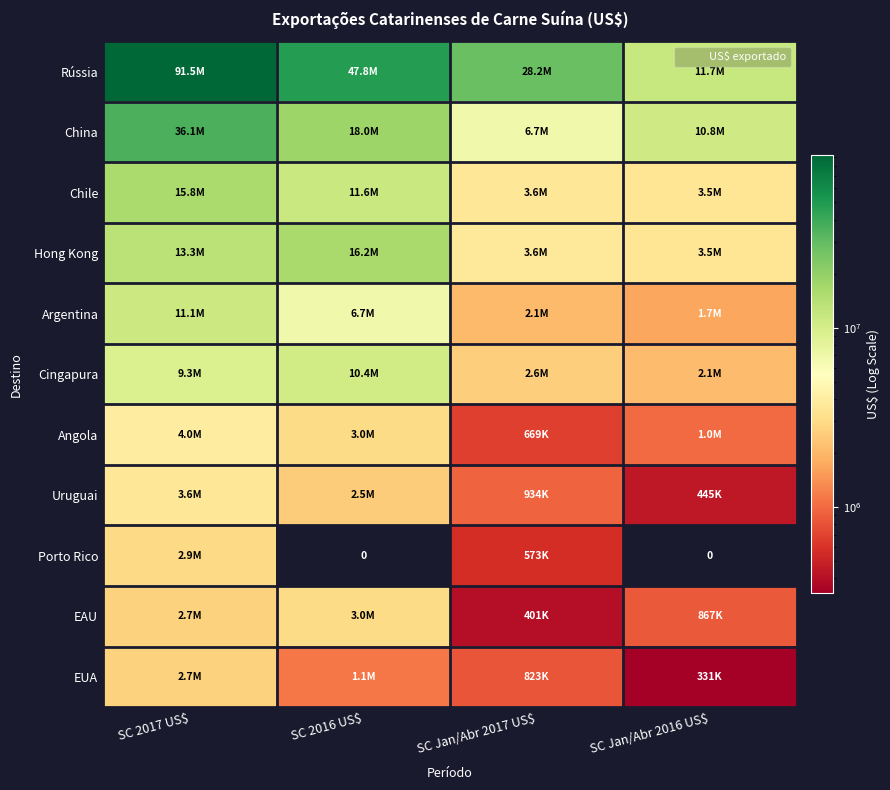

Which category has the highest value in the Rússia series?

SC 2017 US$